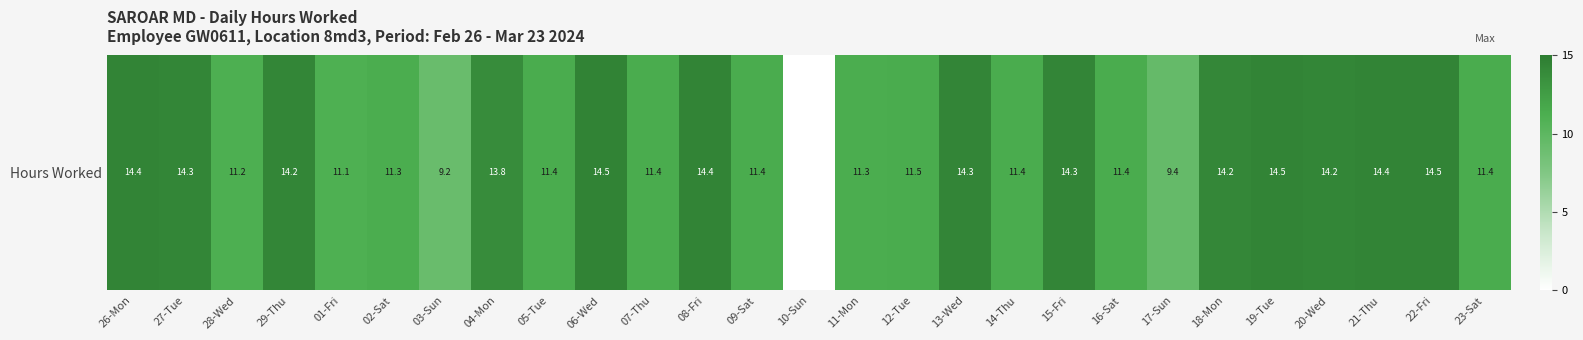

Which label corresponds to the smallest value in the chart?

10-Sun